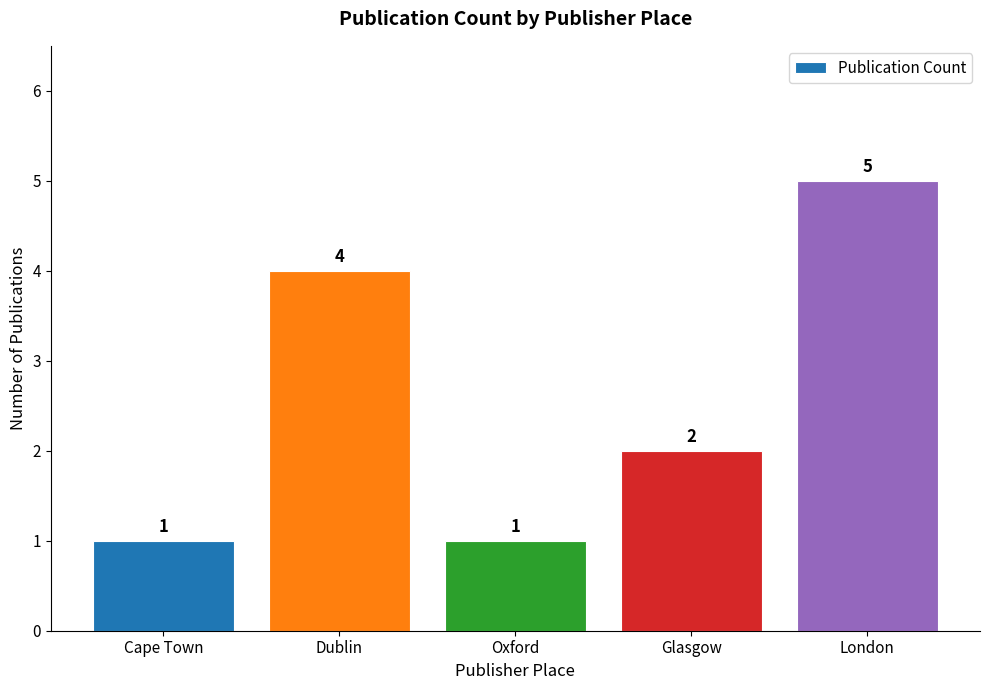

What is the difference between the maximum and second lowest values?

4